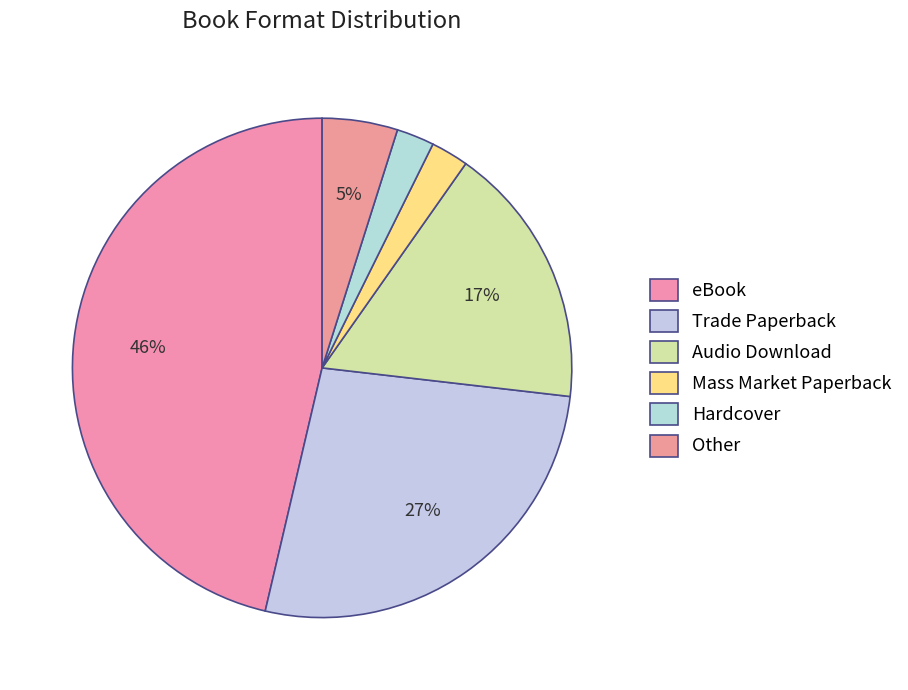

Which category has the smallest portion of the pie?

Mass Market Paperback